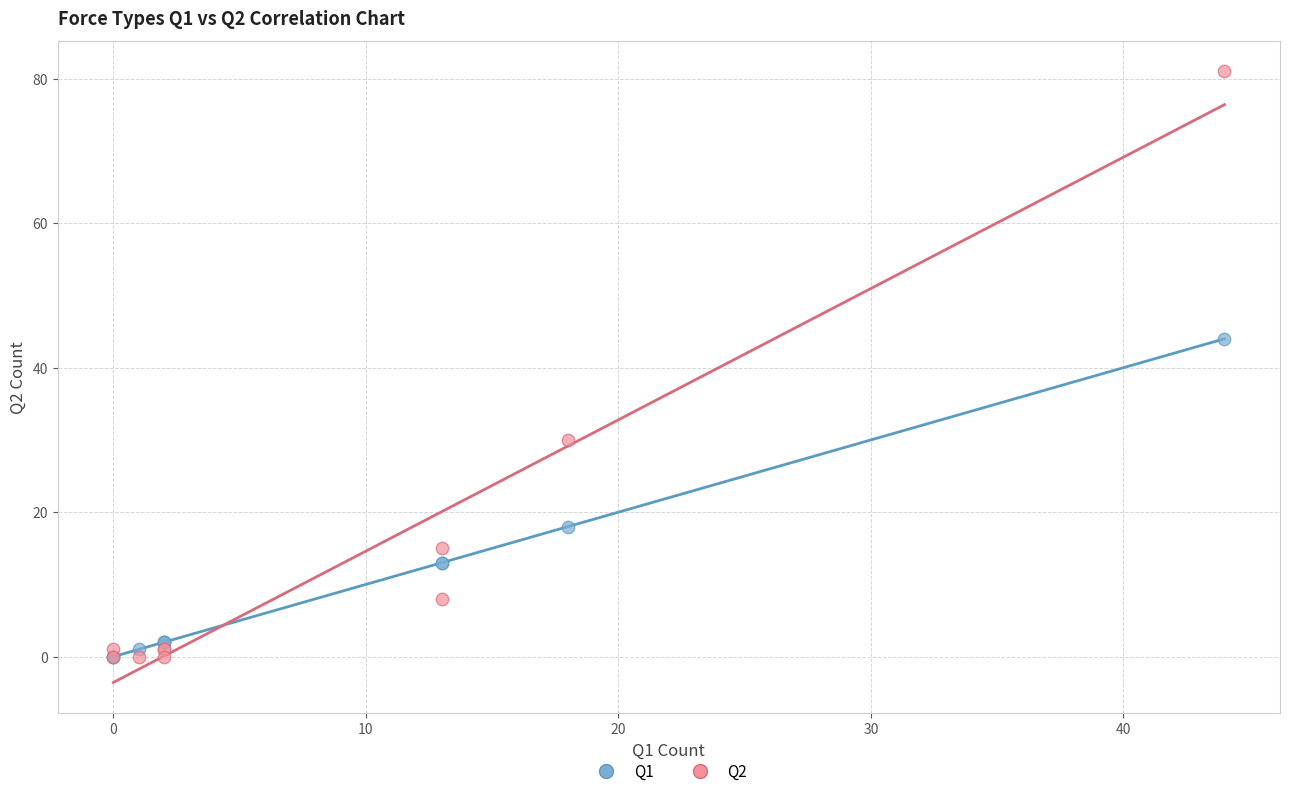

Across all series, what Y value is closest to 40?

44